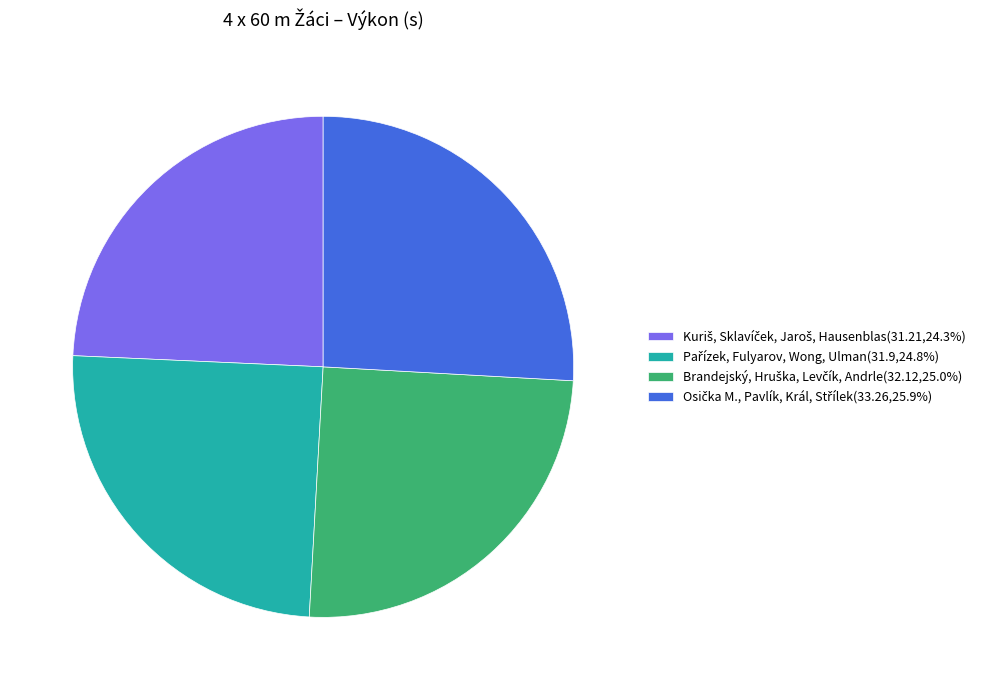

Is there any slice that represents more than half of the pie?

No